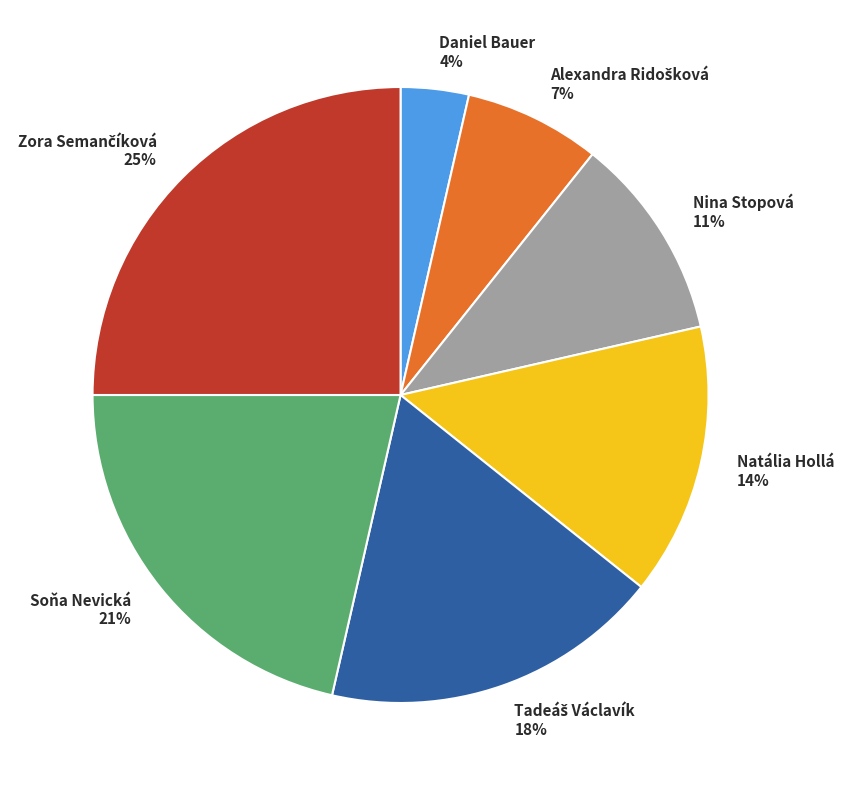

Is there a majority slice in this chart?

No